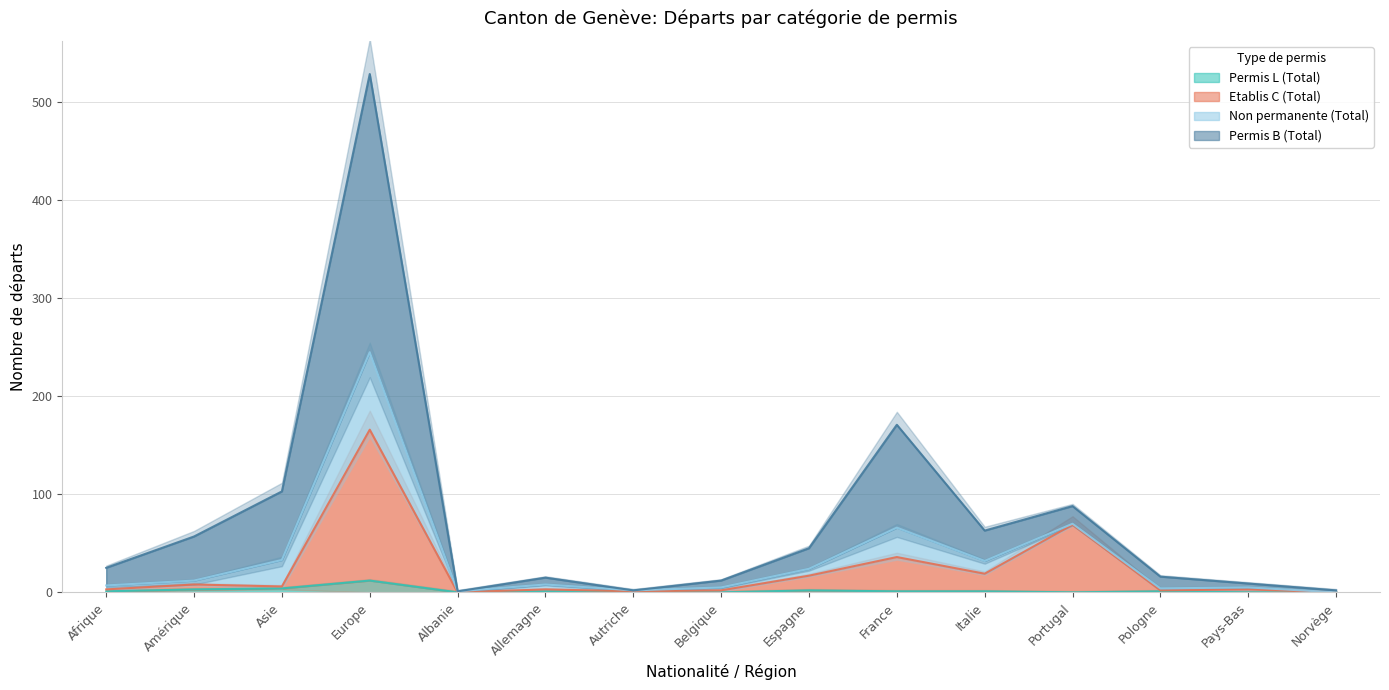

True or false: Total and Permis B (Total) intersect in this chart.

False